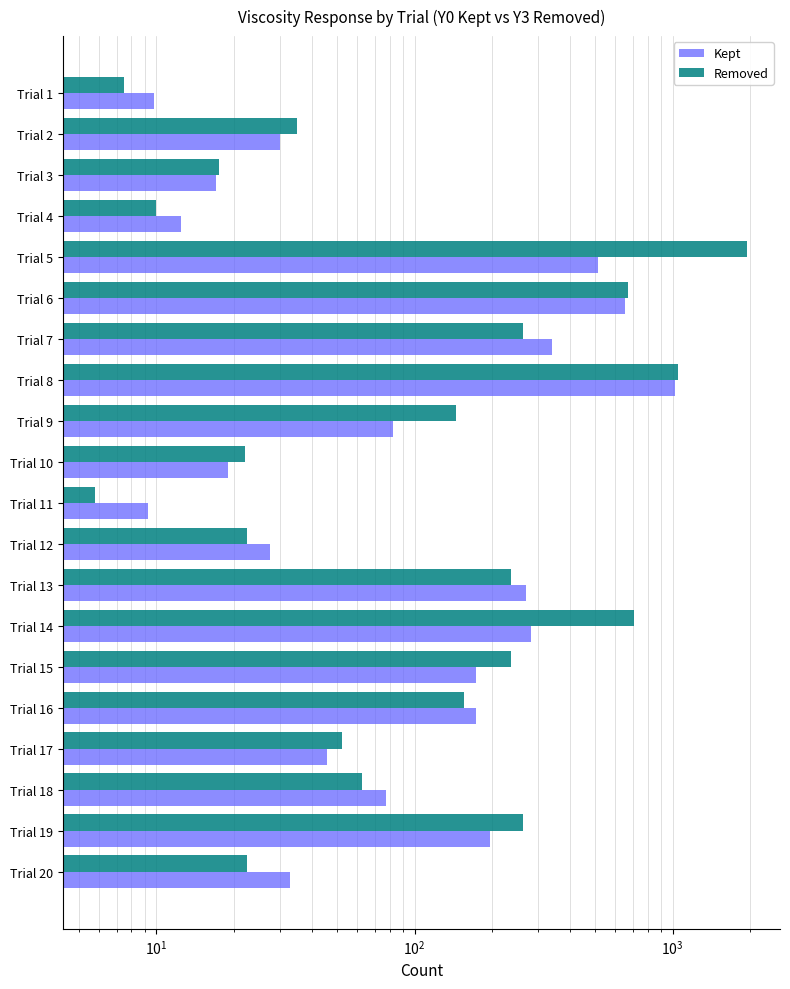

Where is Removed nearest to the value 977?

Trial 8